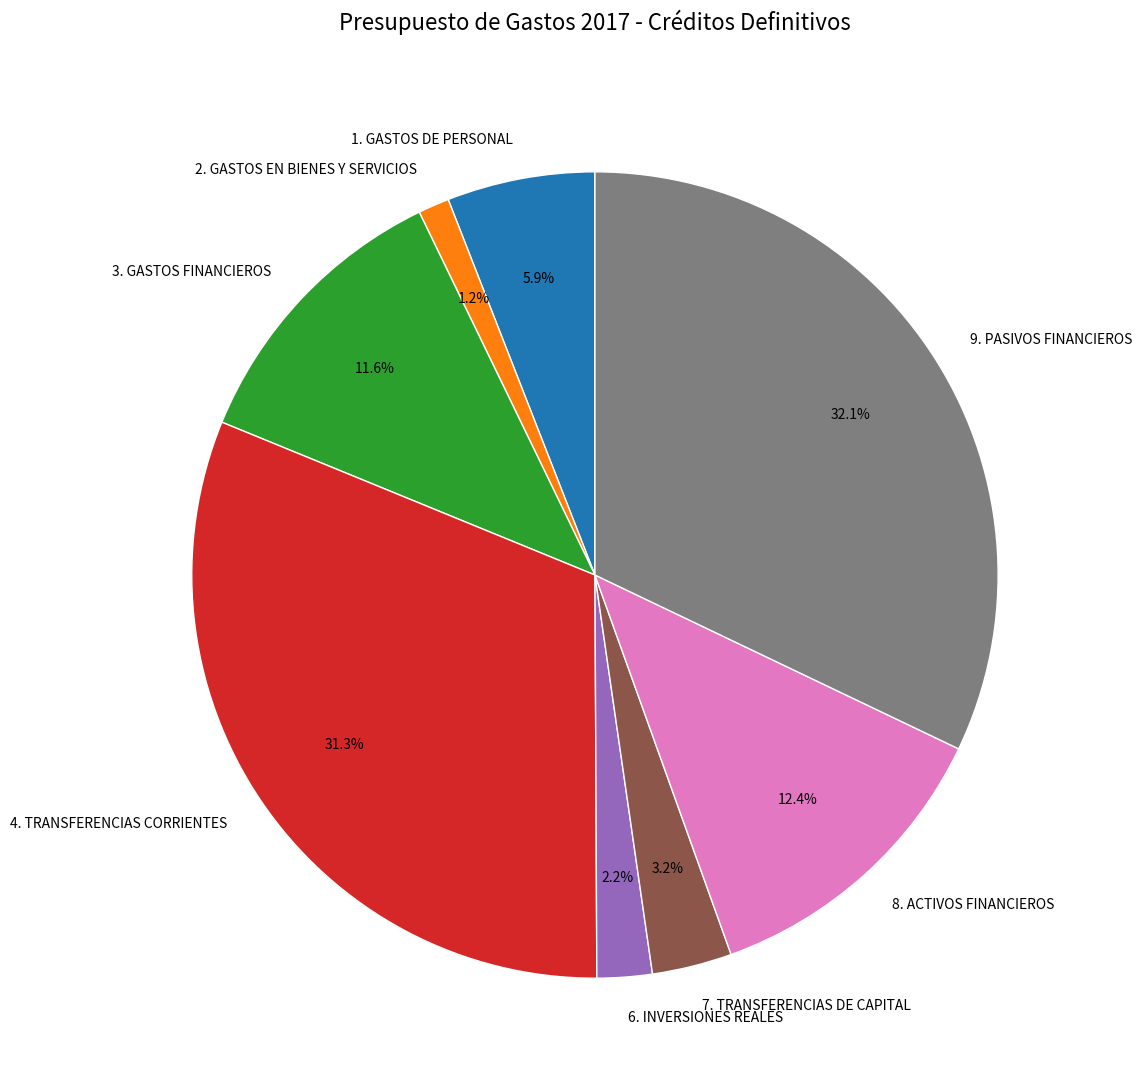

How many slices are in this pie chart?

8